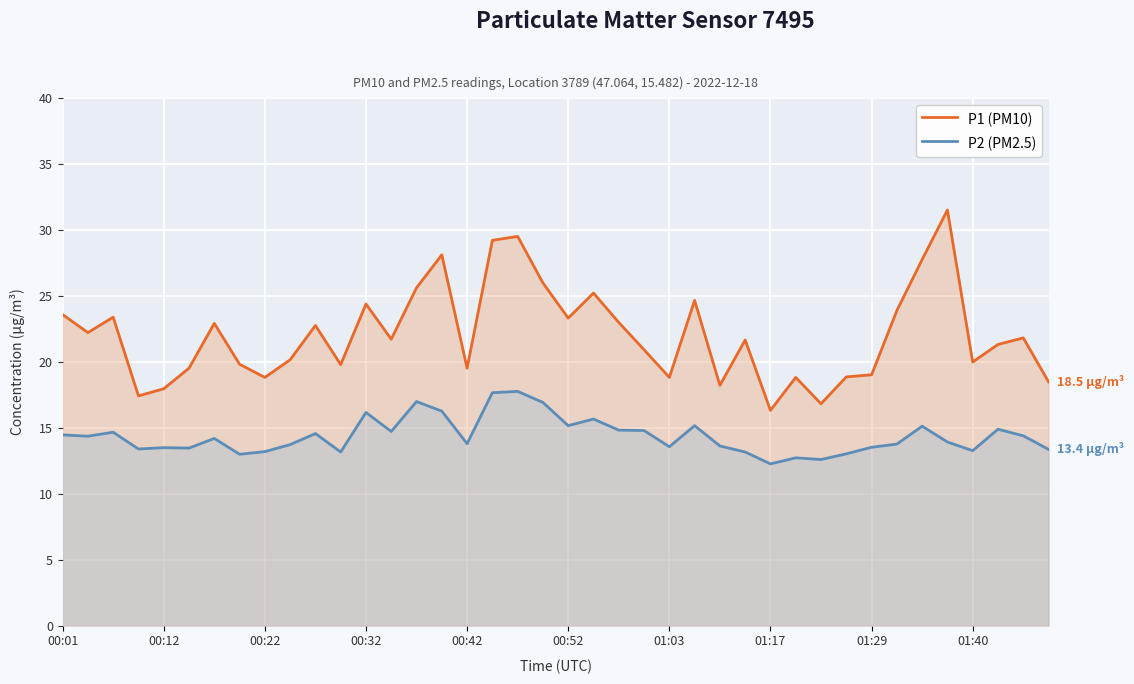

True or false: P1 (PM10) and P2 (PM2.5) cross at least once.

False